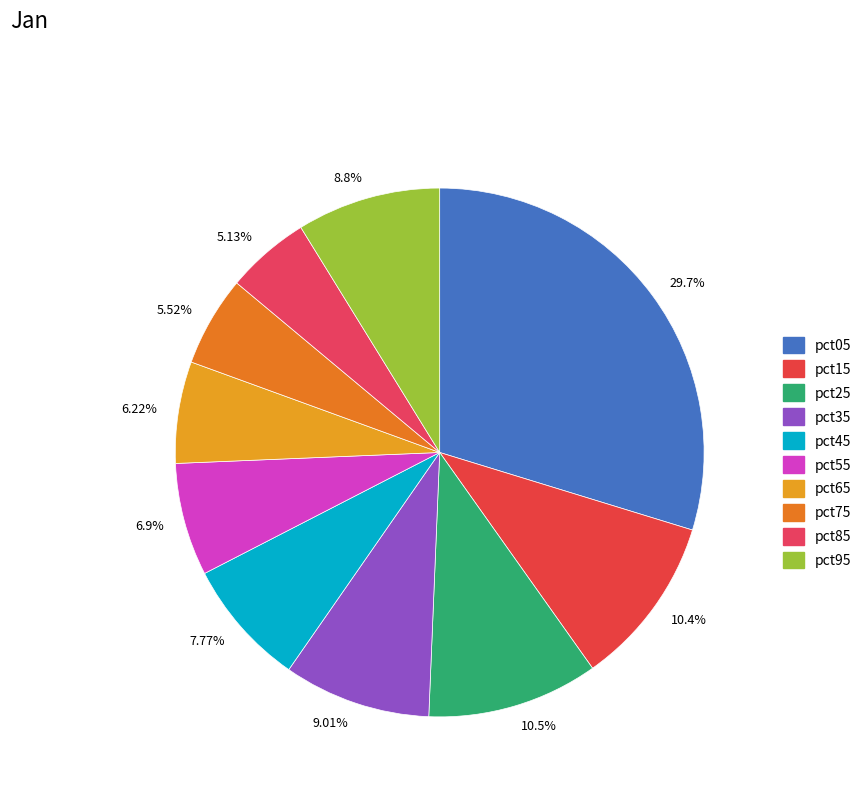

How many slices are in this pie chart?

10